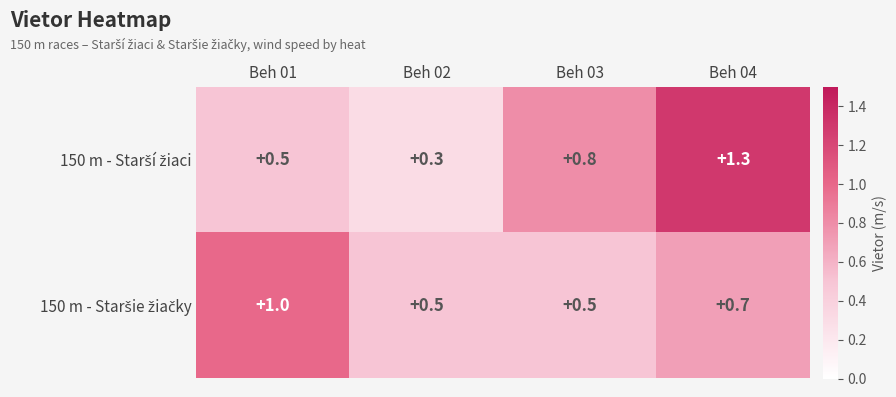

What is the total value across all series at Beh 02?

0.8